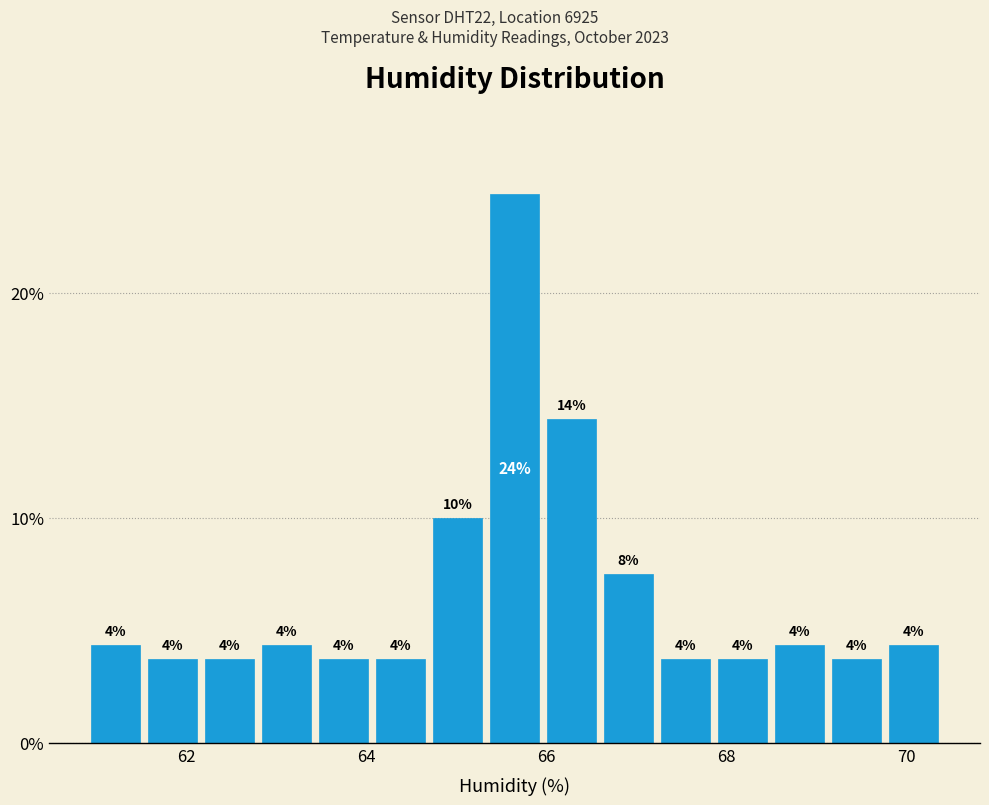

Read against the x-axis, roughly where is the centre of the tallest bar?

65.6